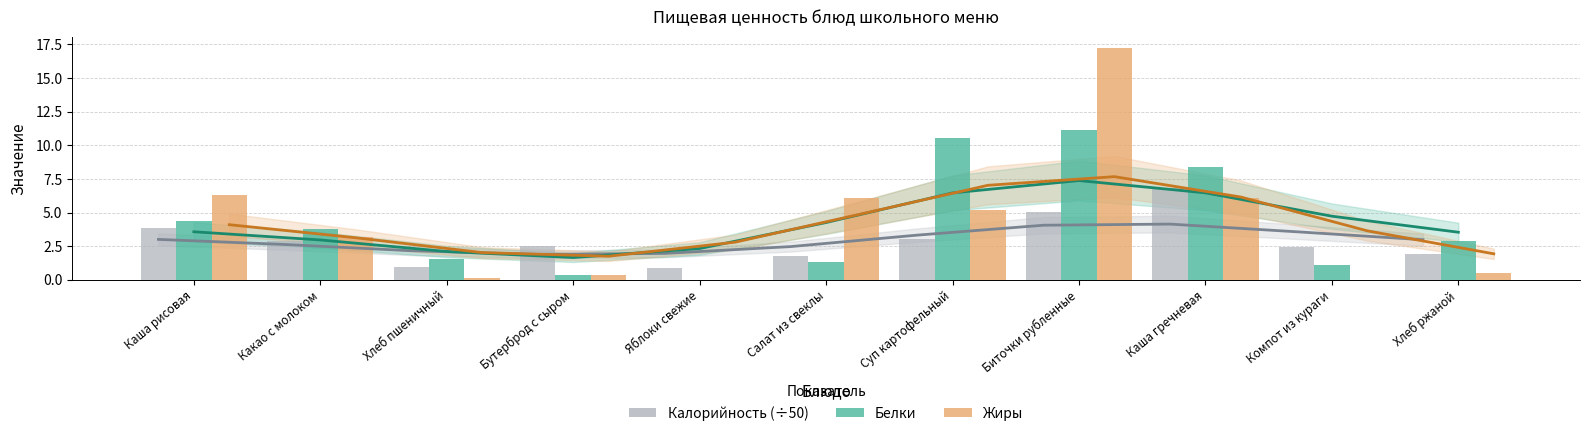

Is it true that Белки equals 1.7 at Компот из кураги?

False